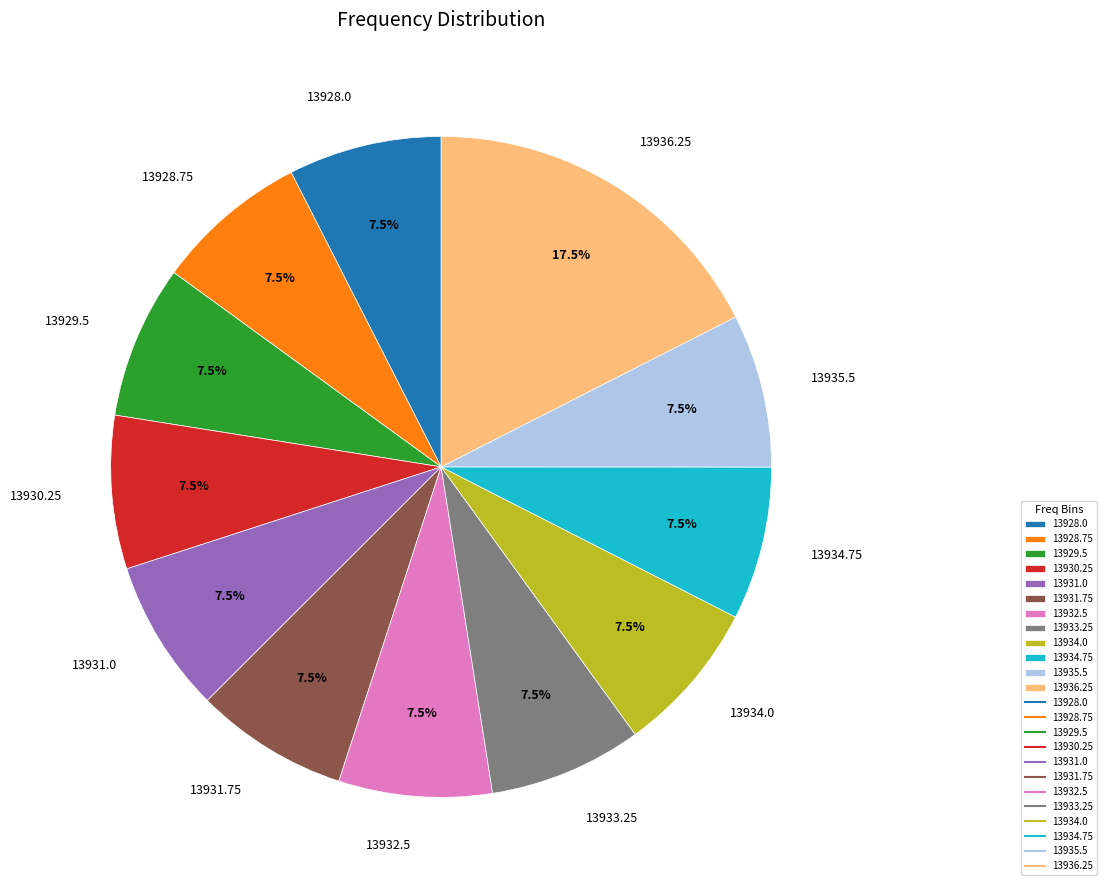

Approximately how many times larger is the value at 13935.5 compared to 13931.0?

1.0